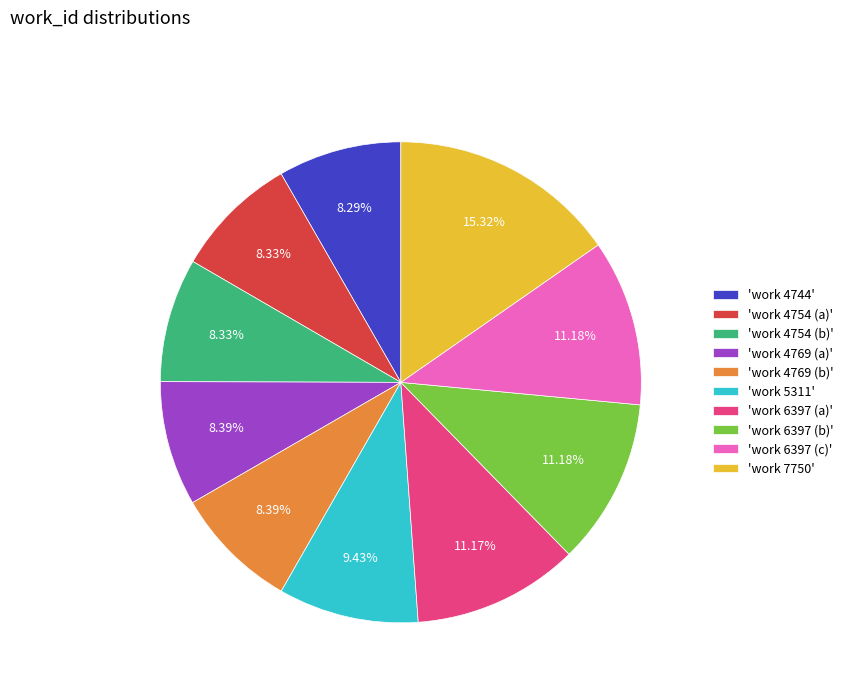

Is there a majority slice in this chart?

No